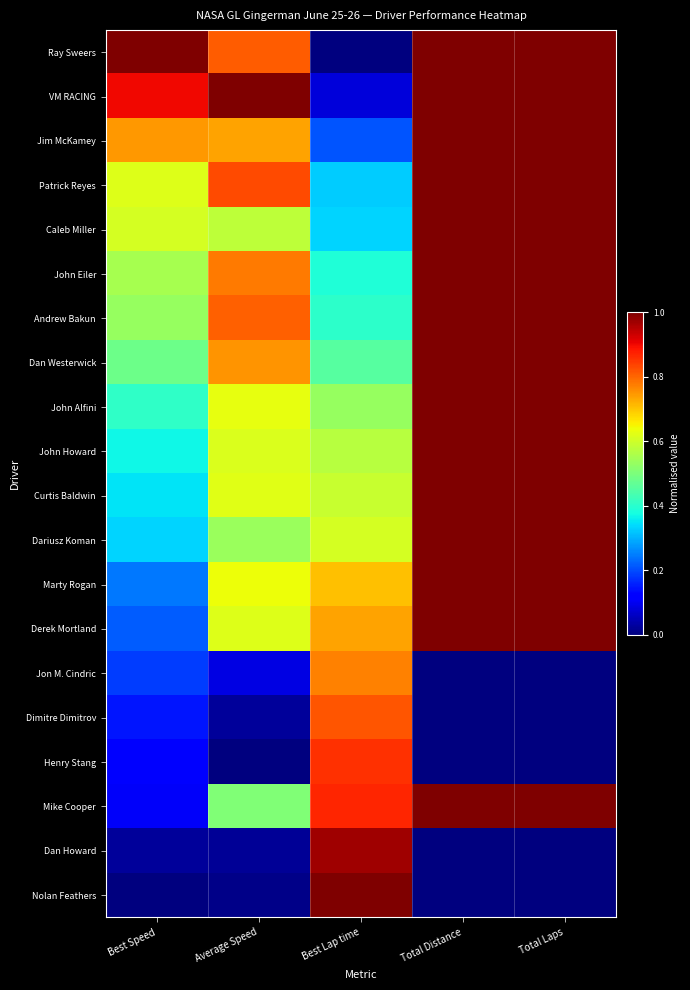

Between Average Speed and Total Laps, which is larger?

Total Laps